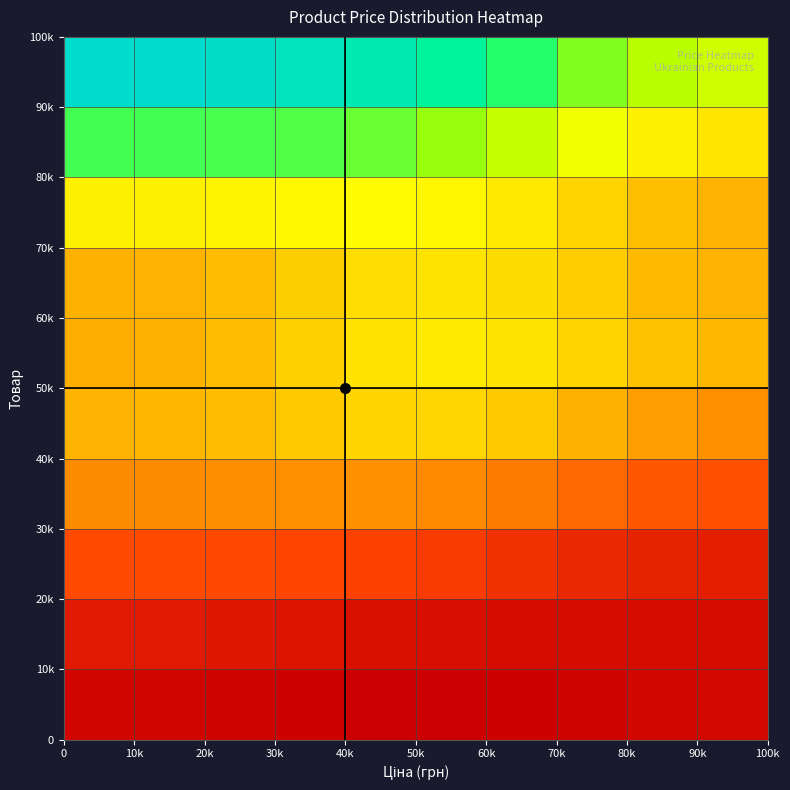

What is the maximum value shown in the chart?

0.8